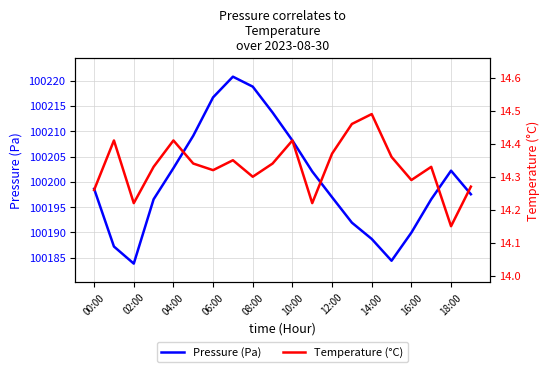

Reading left to right, transcribe all the data shown in this chart.

Pressure (Pa): 100198.6	100187.2	100183.8	100196.6	100202.7	100209.1	100216.7	100220.8	100218.8	100213.7	100208.2	100202.1	100197.0	100191.9	100188.7	100184.4	100190.0	100196.6	100202.2	100197.6
Temperature (°C): 14.3	14.4	14.2	14.3	14.4	14.3	14.3	14.3	14.3	14.3	14.4	14.2	14.4	14.5	14.5	14.4	14.3	14.3	14.2	14.3